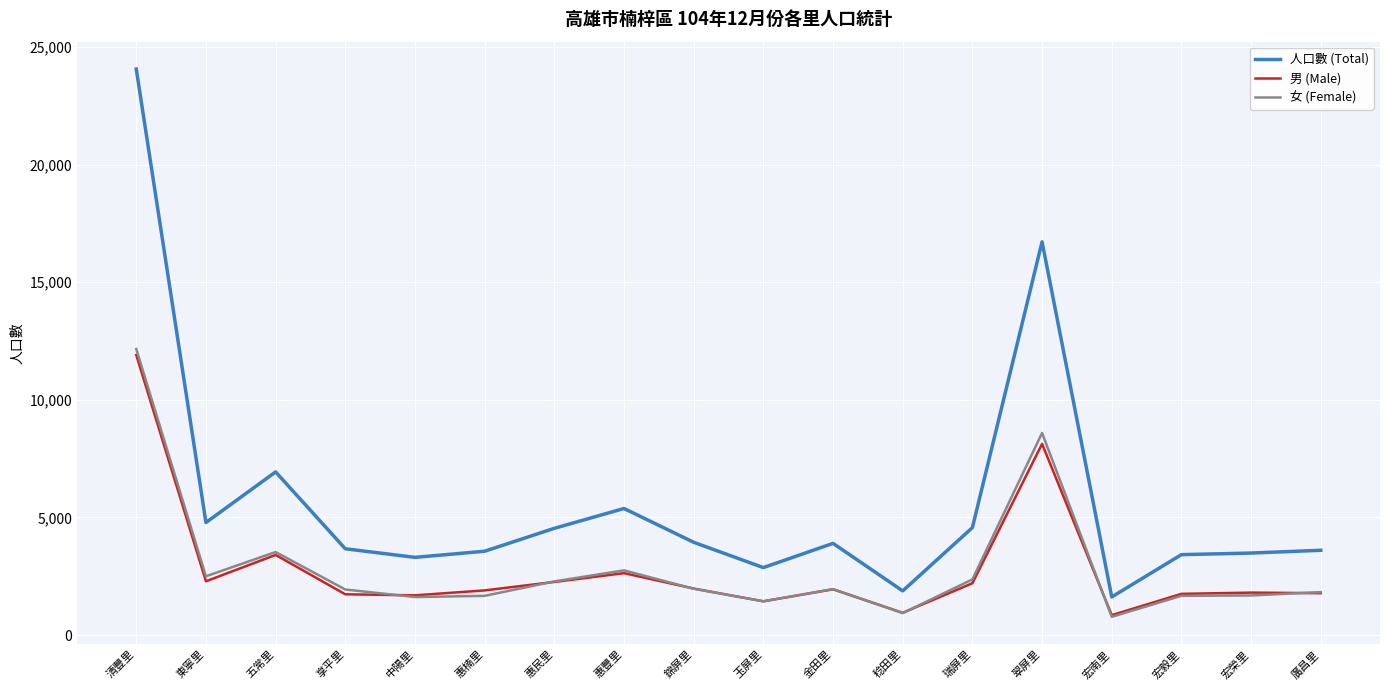

At how many categories does at least one series exceed 1133?

18